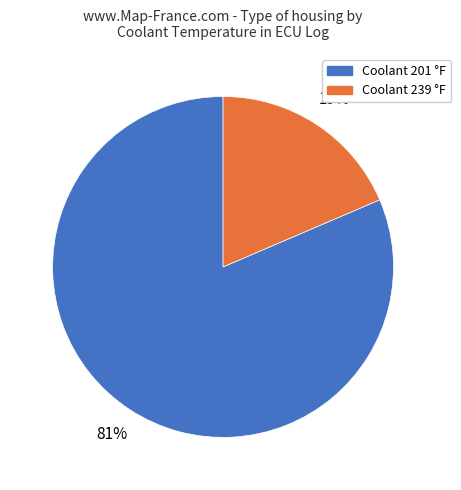

To the nearest percent, what is the average slice percentage?

50%